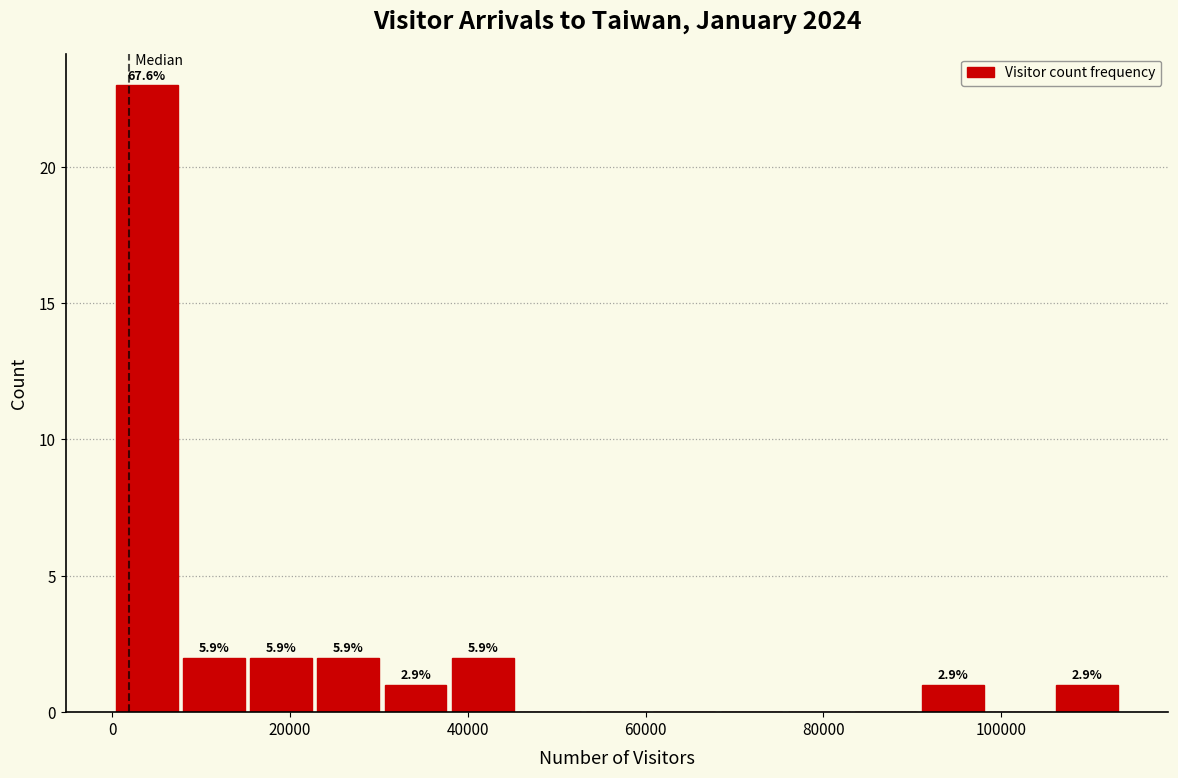

Around what value on the x-axis is the tallest bar? Give the approximate position of its centre, as read against the axis.

4000